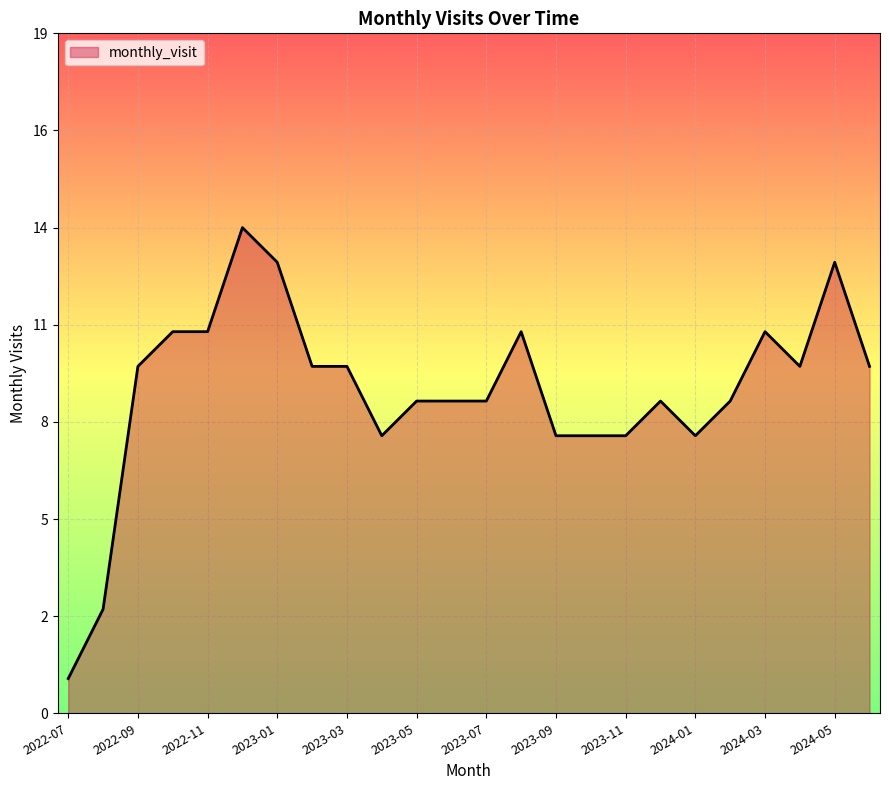

At which label does the data first exceed 10?

2022-10